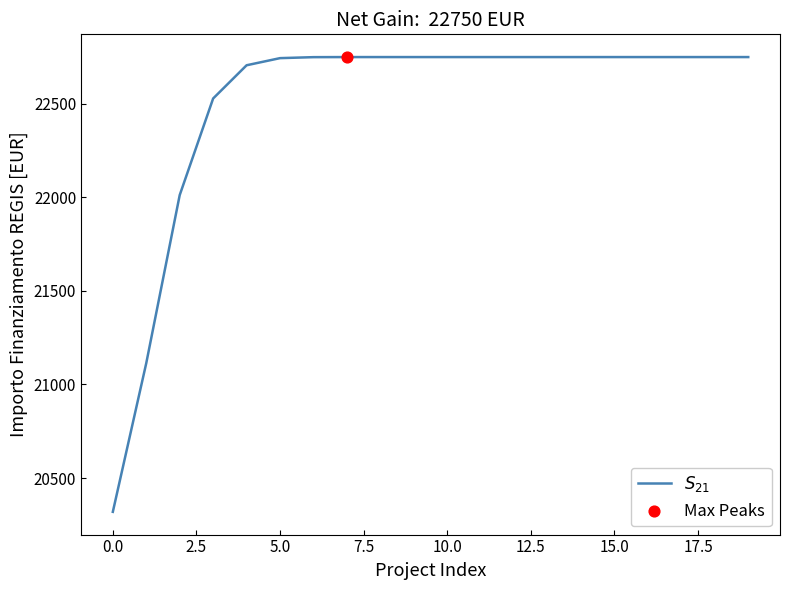

What is the minimum value shown in the chart?

20319.3